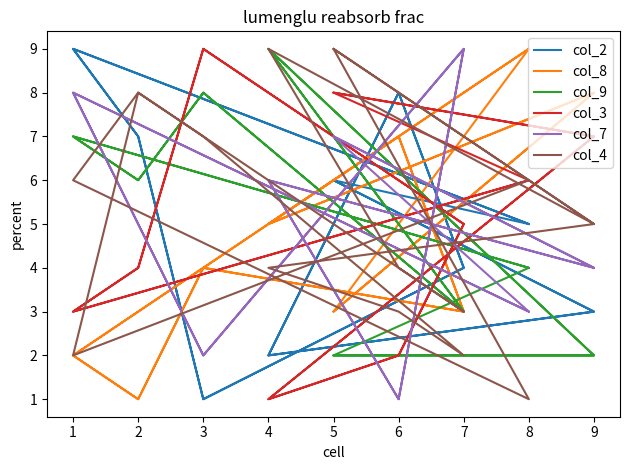

Which series changed the most between 8 and 7?

col_8